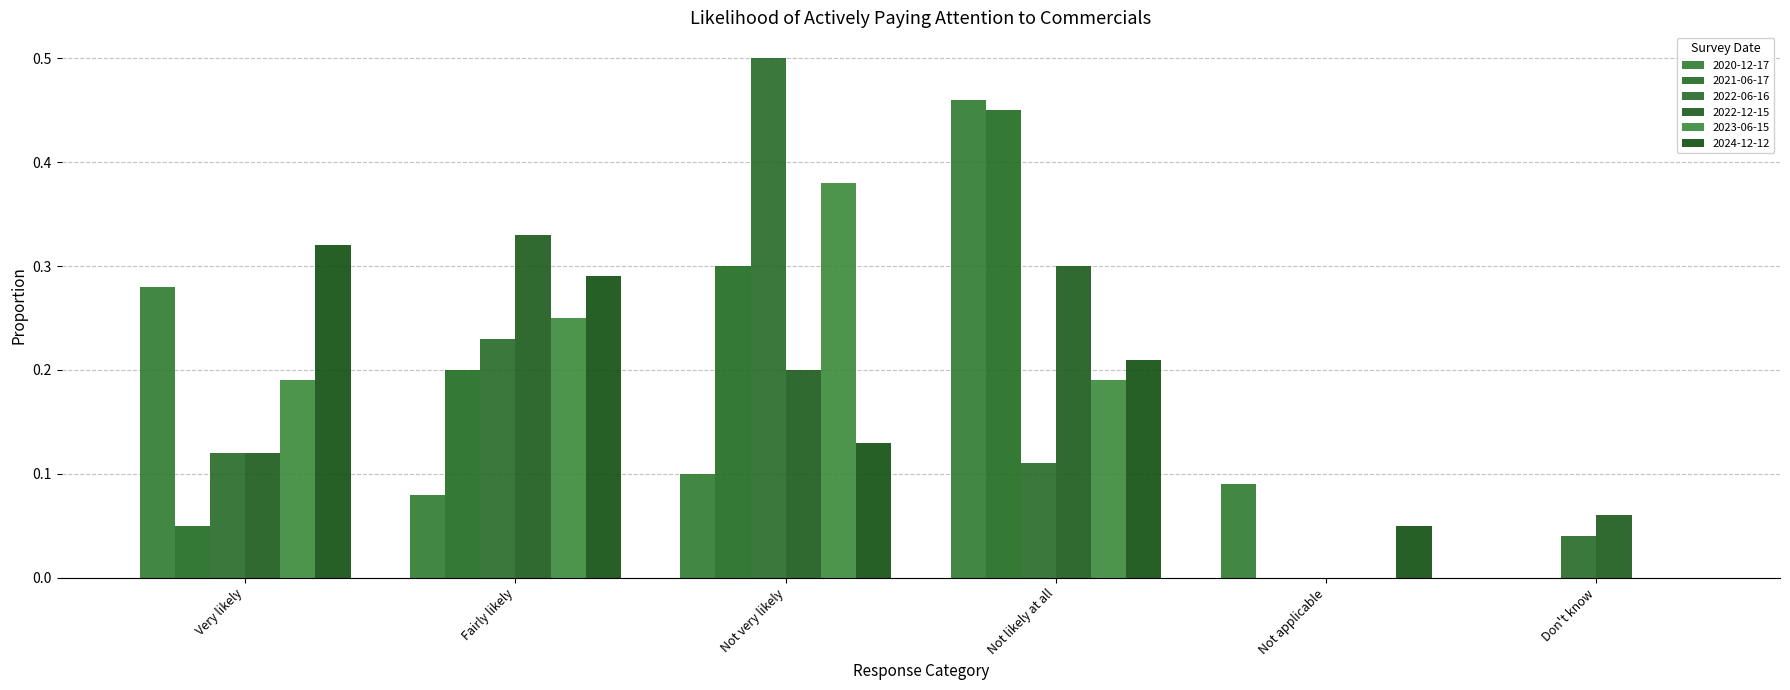

What is the label of the 4th bar from the left?

Not likely at all